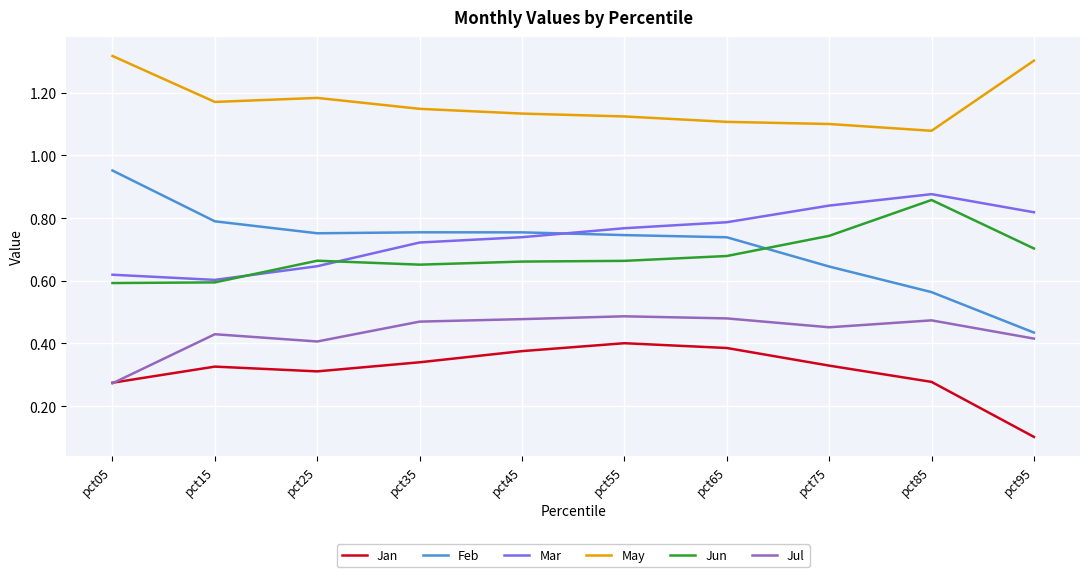

What is the smallest value displayed?

0.1